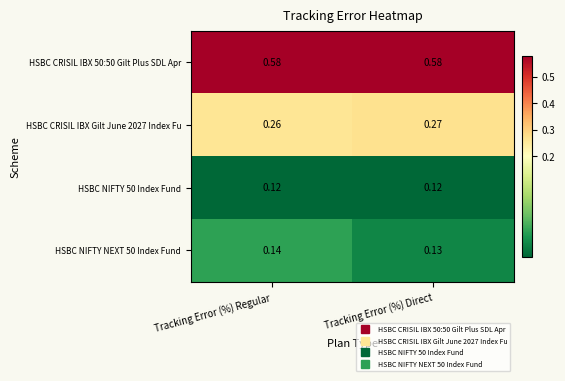

Rank the series at Tracking Error (%) Regular from lowest to highest value.

HSBC NIFTY 50 Index Fund, HSBC NIFTY NEXT 50 Index Fund, HSBC CRISIL IBX Gilt June 2027 Index Fu, HSBC CRISIL IBX 50:50 Gilt Plus SDL Apr